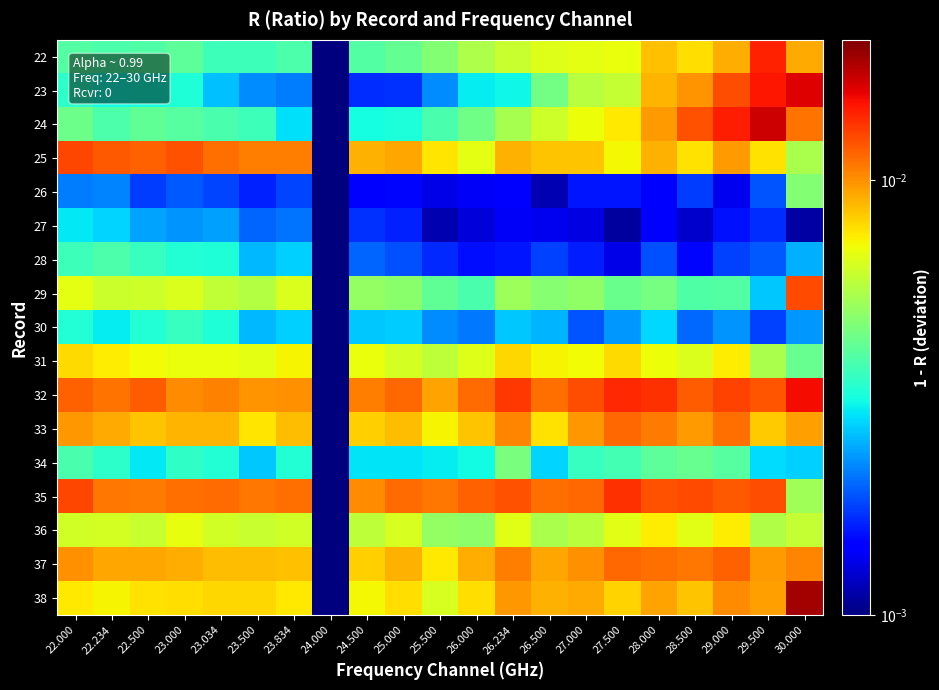

At which category is the sum across all series the highest?

30.000